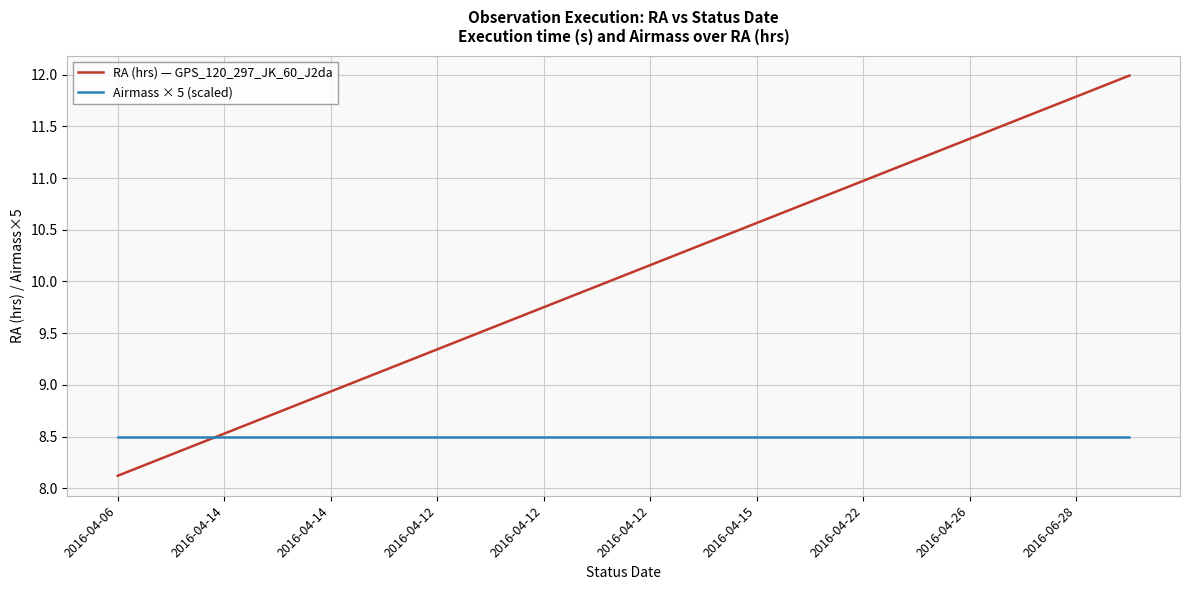

Which series has the largest total across all categories?

RA (hrs) — GPS_120_297_JK_60_J2da